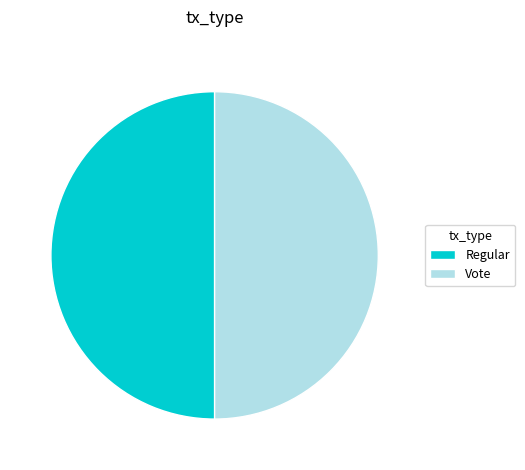

How many slices are in this pie chart?

2